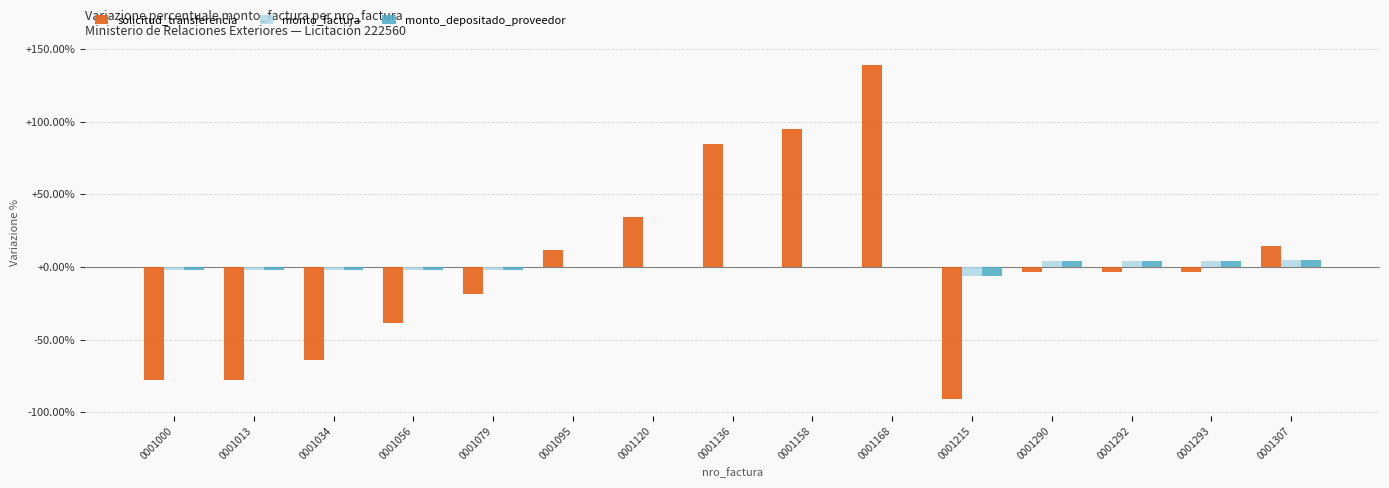

What is the greatest value displayed?

138.7